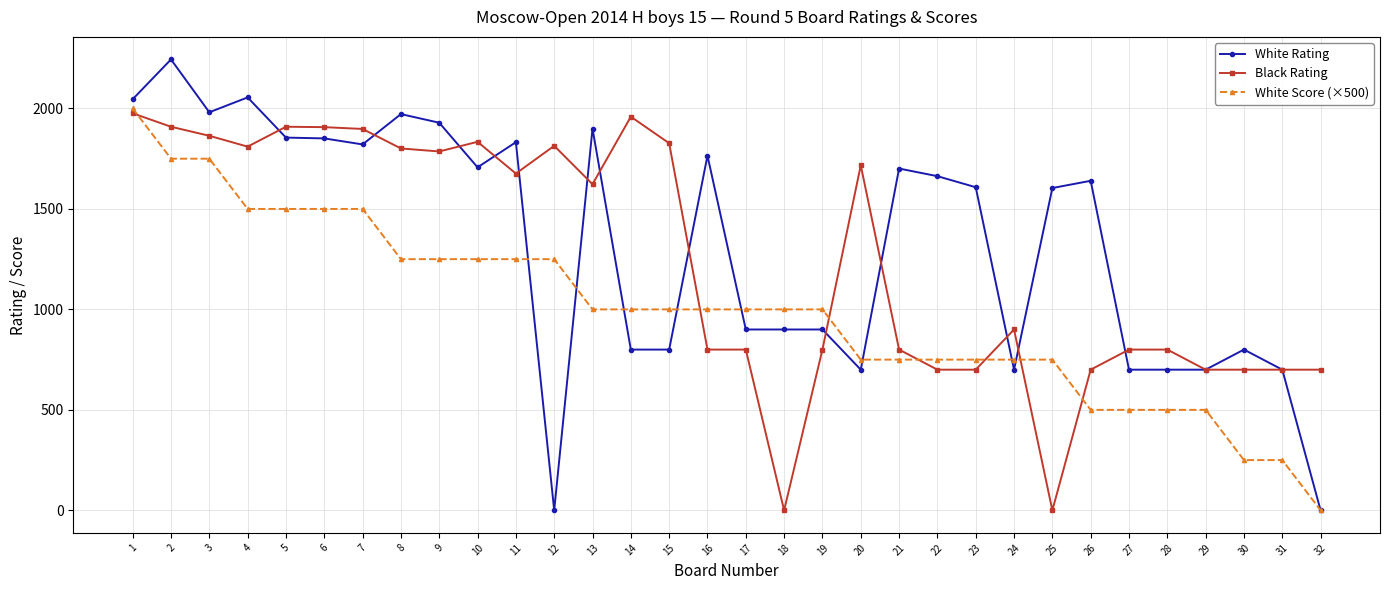

What is the spread (max minus min) of values at 13?

900